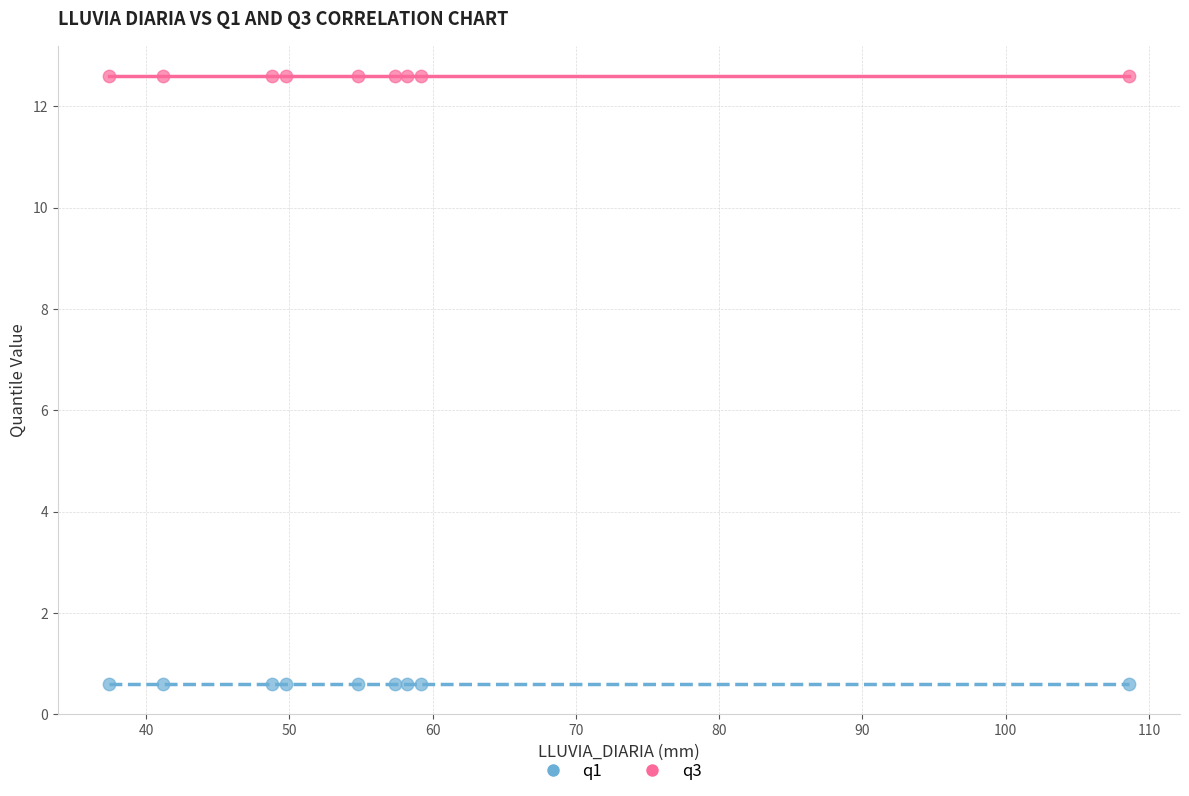

What are all the series names shown in the legend?

q1, q3